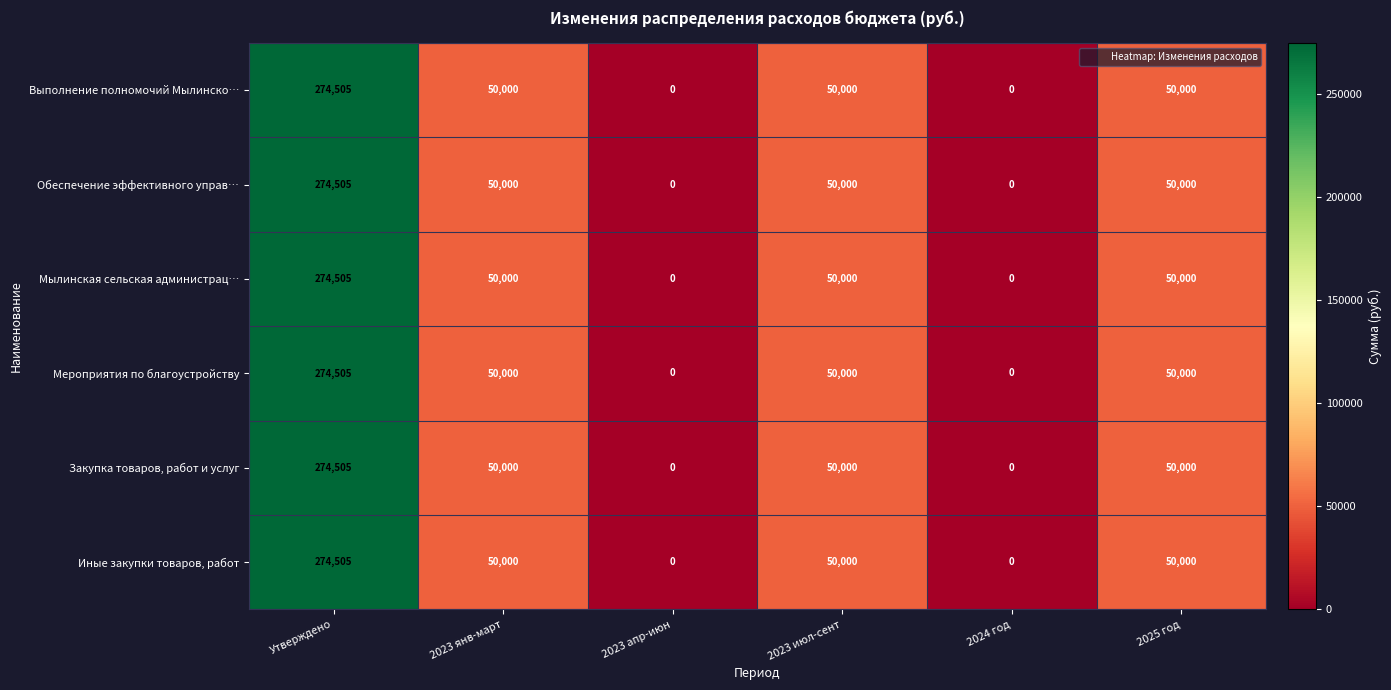

How many positive values does the Мылинская сельская администрац… series have?

4